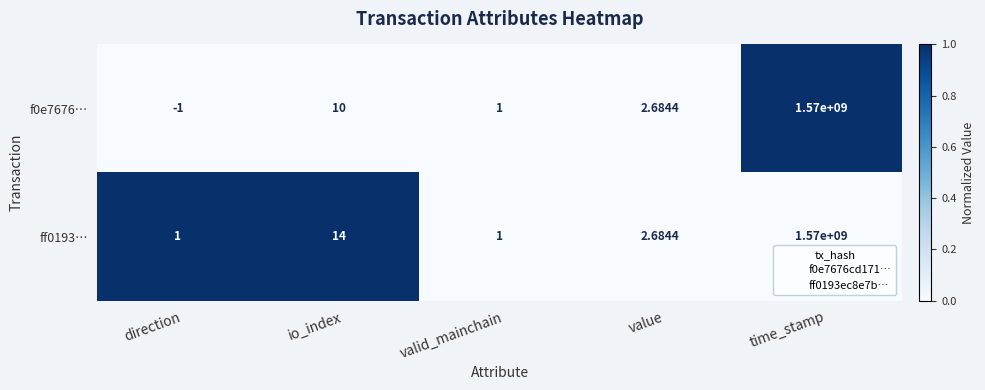

Where does the ff0193… series first go above 2?

io_index